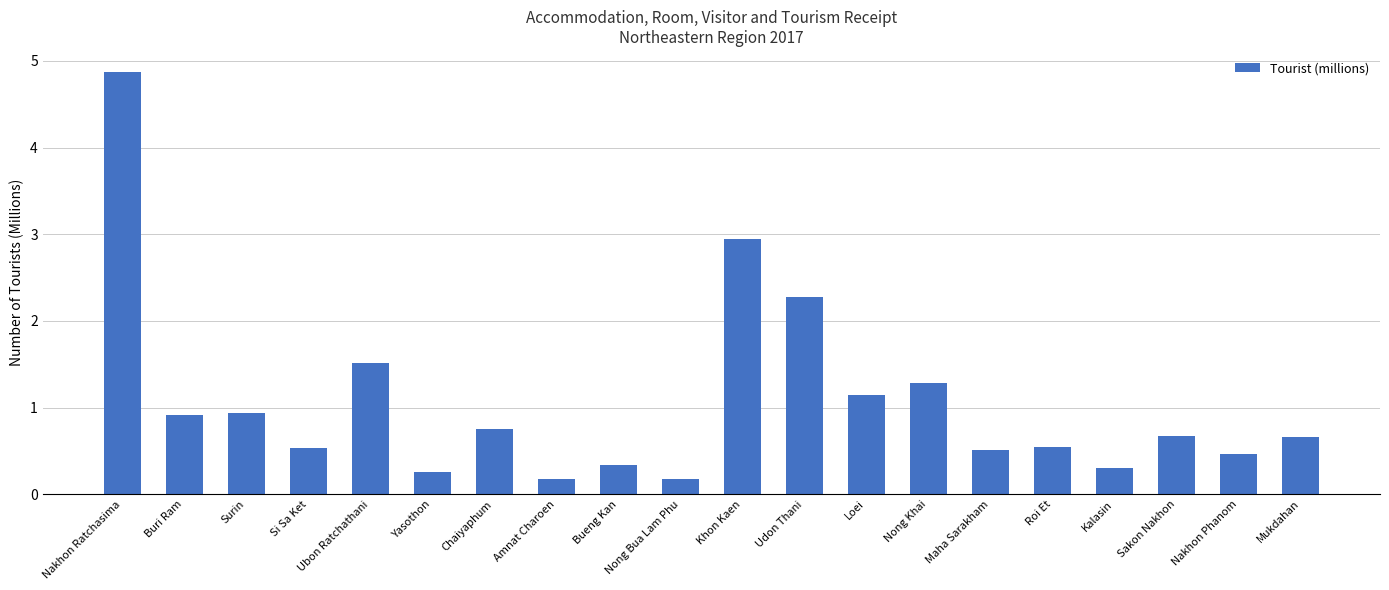

What is the sum of the values at Maha Sarakham and Mukdahan?

1.2